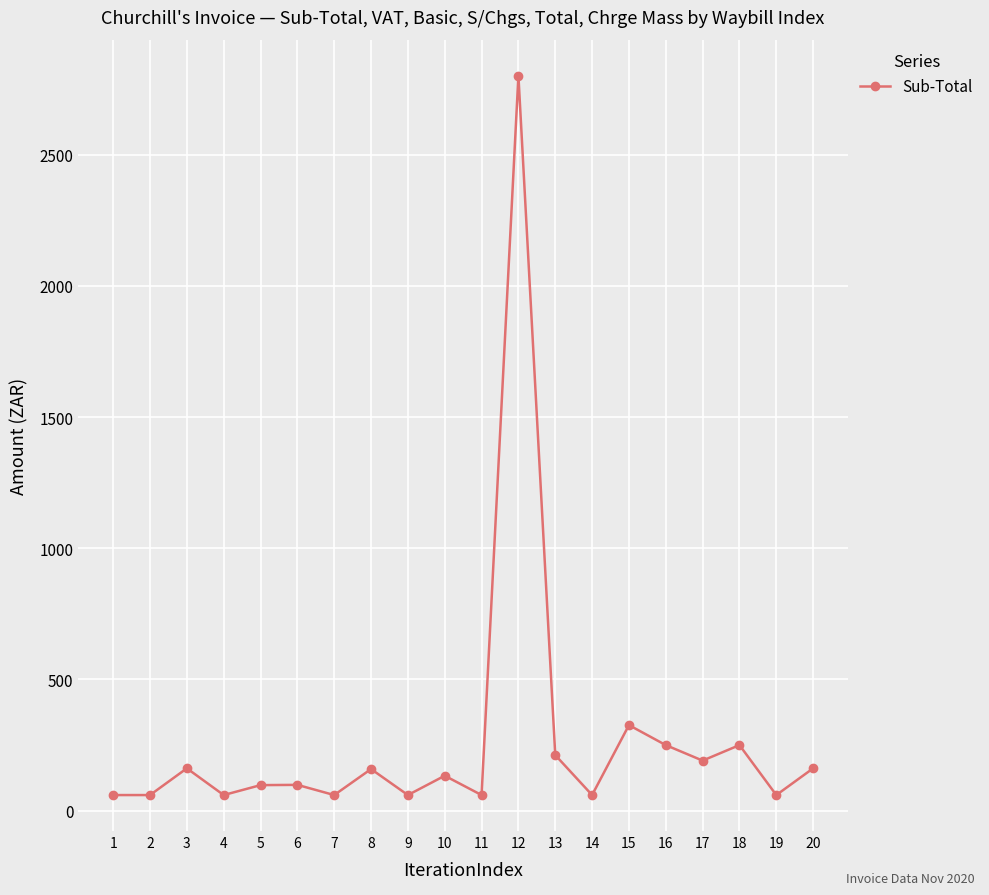

Does the chart have visible grid lines?

Yes